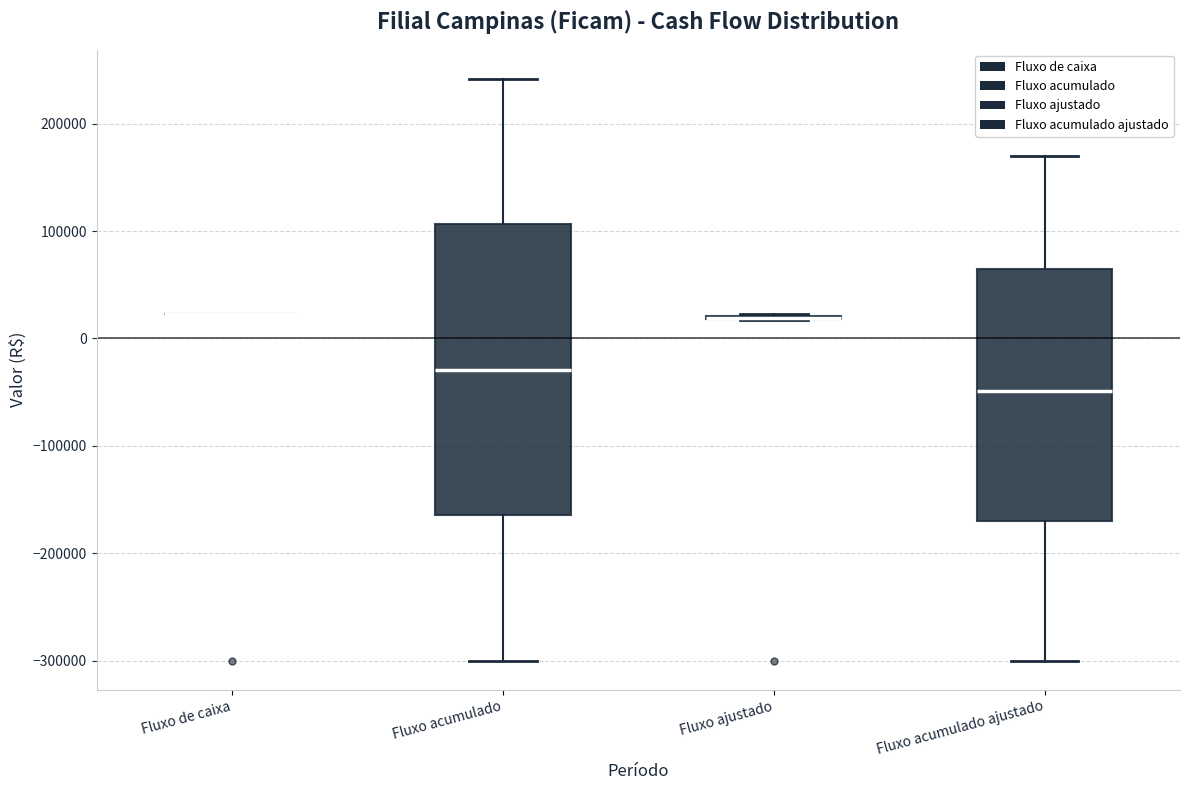

Reading left to right, transcribe this box plot: for each box, give where its median line is, the range the box spans, and where its two whiskers end, as read against the y-axis. The values are not printed on the chart, so give them approximately, as read against the axis.

Fluxo de caixa: box collapsed to a line at 20000, whiskers 20000 to 20000
Fluxo acumulado: median -30000, box -160000 to 110000, whiskers -300000 to 240000
Fluxo ajustado: box collapsed to a line at 20000, whiskers 20000 to 20000
Fluxo acumulado ajustado: median -50000, box -170000 to 60000, whiskers -300000 to 170000